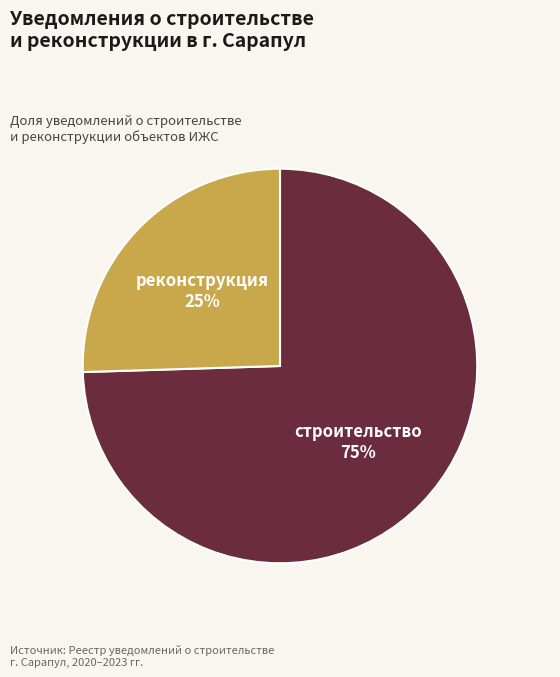

Does any single category account for the majority?

Yes